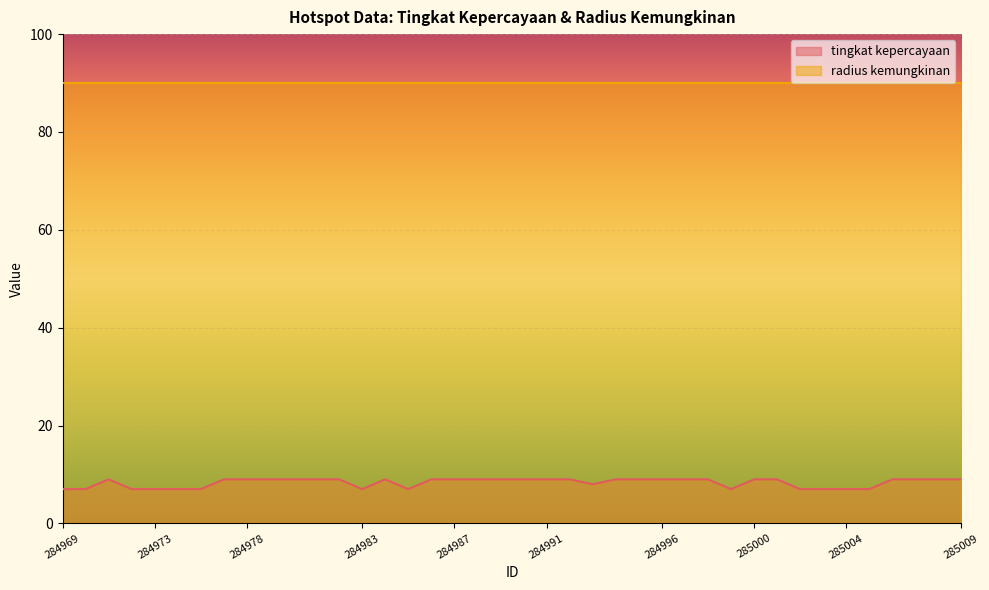

Where is the first local maximum?

284971